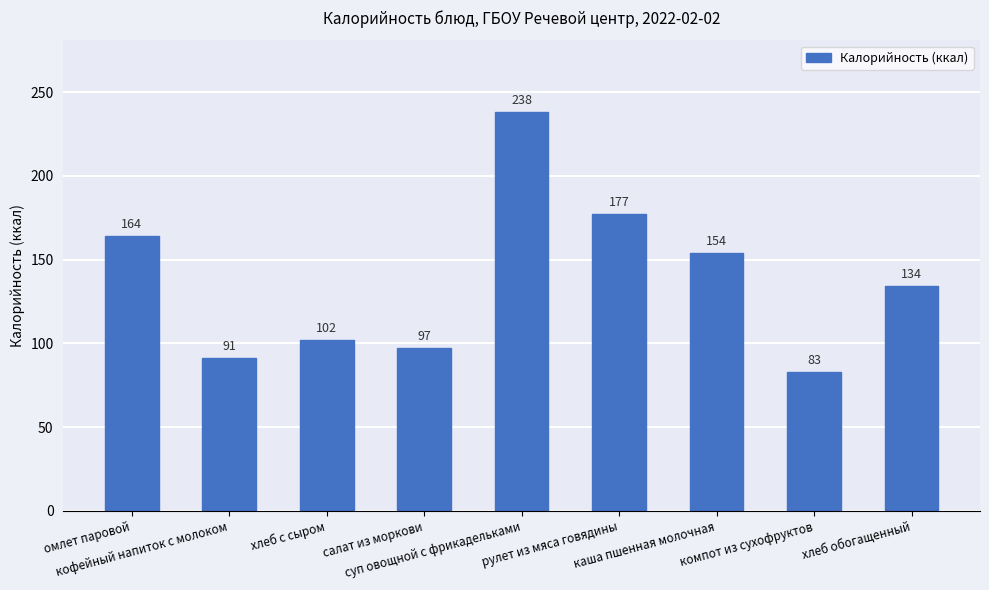

What is the value of the 5th bar from the left?

238